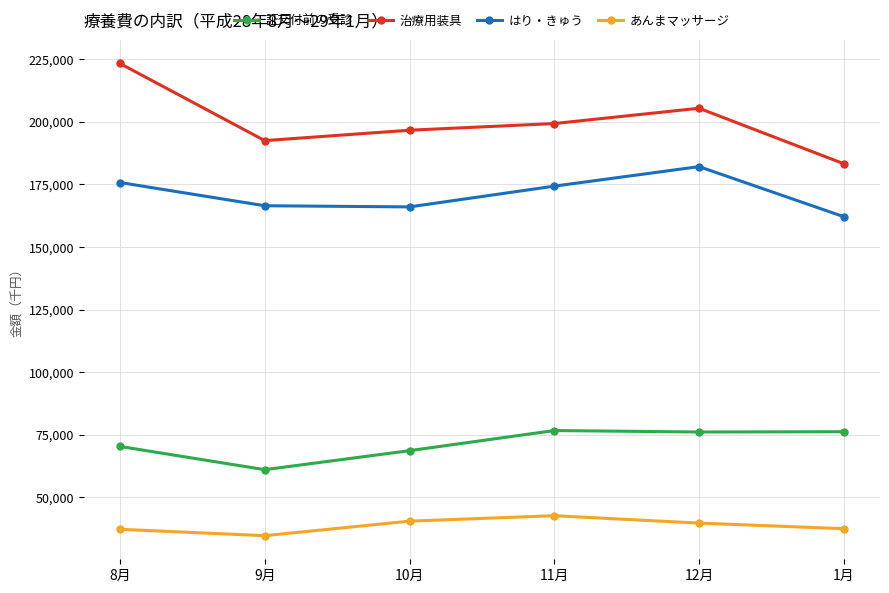

Which series has the largest range (max minus min)?

治療用装具